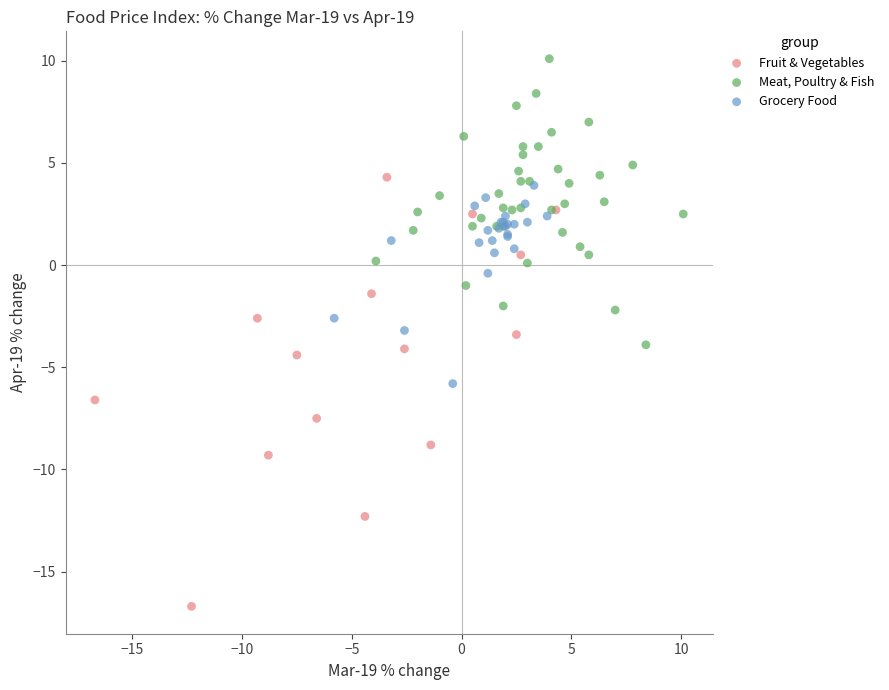

Which series has the widest spread of Y values?

Fruit & Vegetables